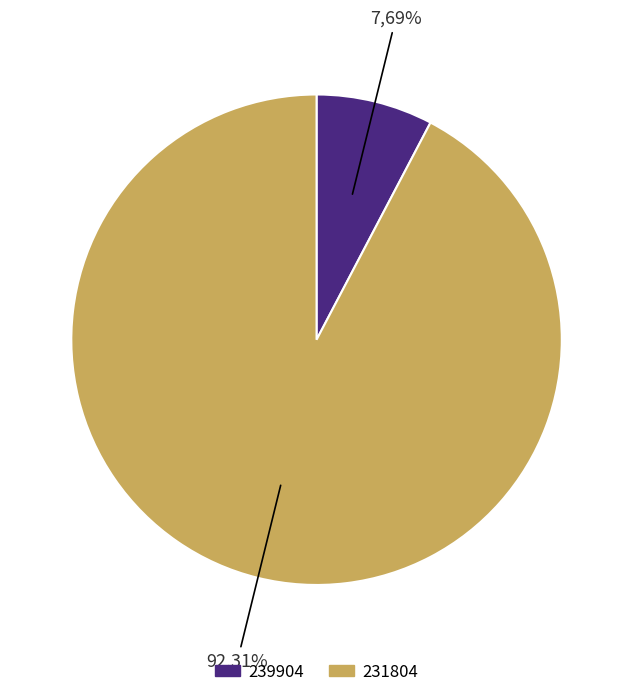

The 239904 slice represents 1% of the pie. True or false?

False